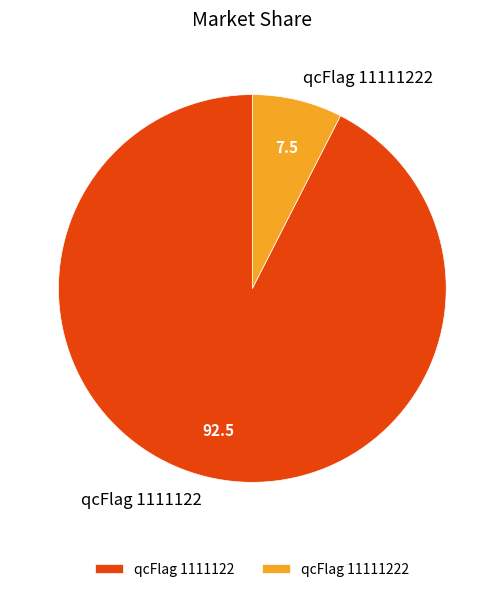

Is the sum of qcFlag 1111122 and qcFlag 11111222 greater than half?

Yes